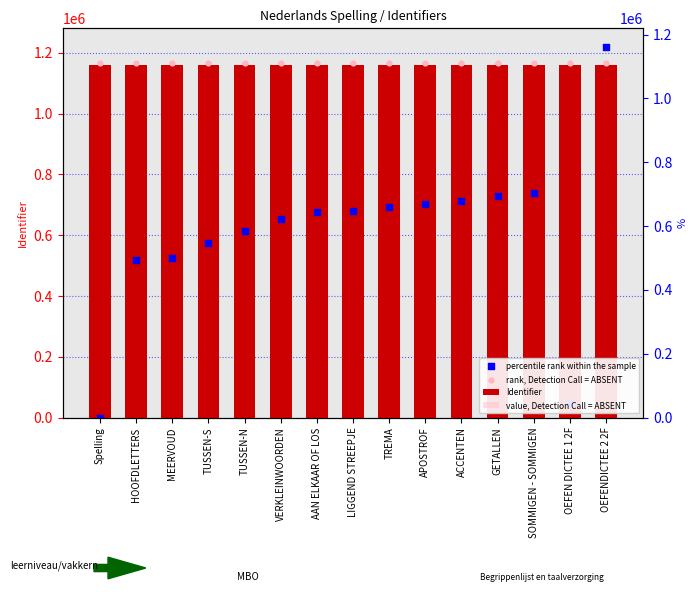

Which series reaches the maximum Y coordinate?

percentile rank within the sample